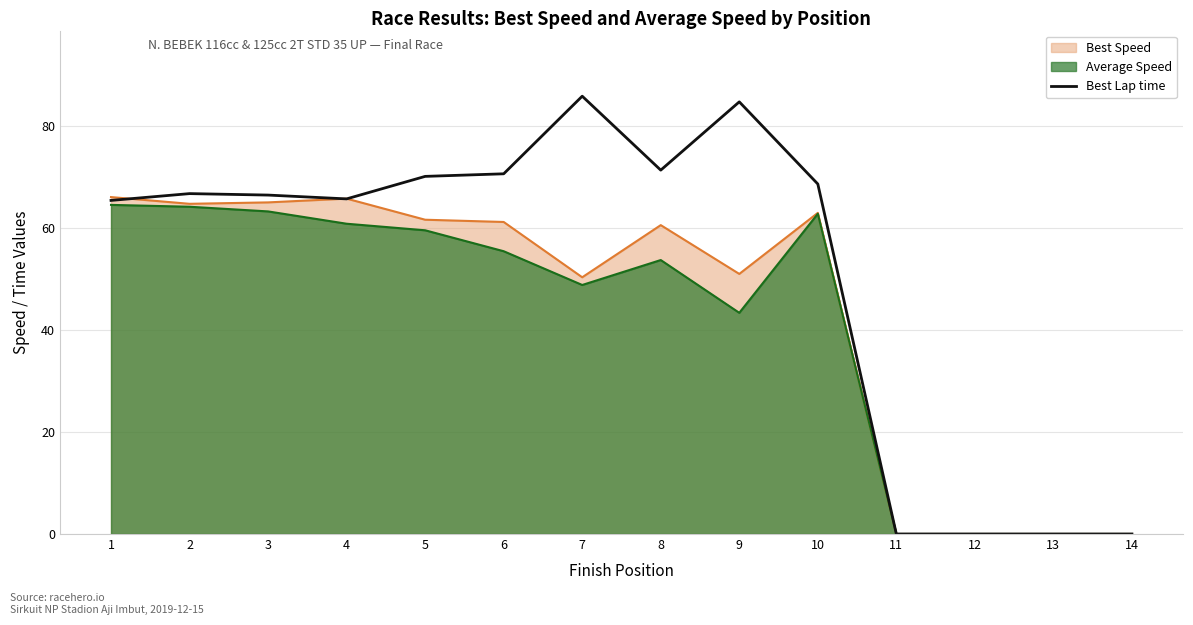

Count the number of values greater than 66.

8